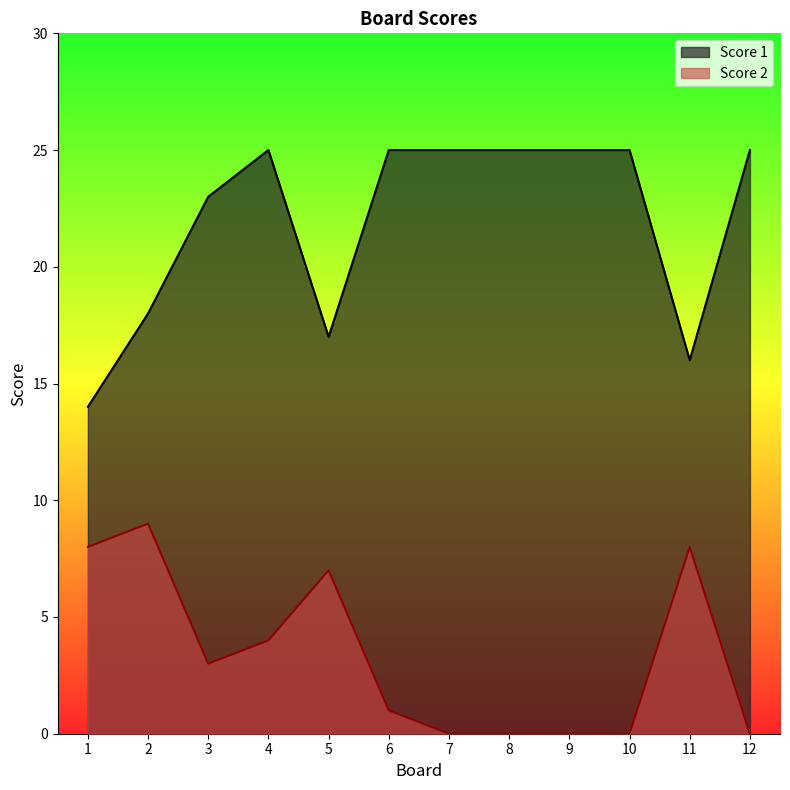

True or false: Score 1 has a value of 17 at 10.

False